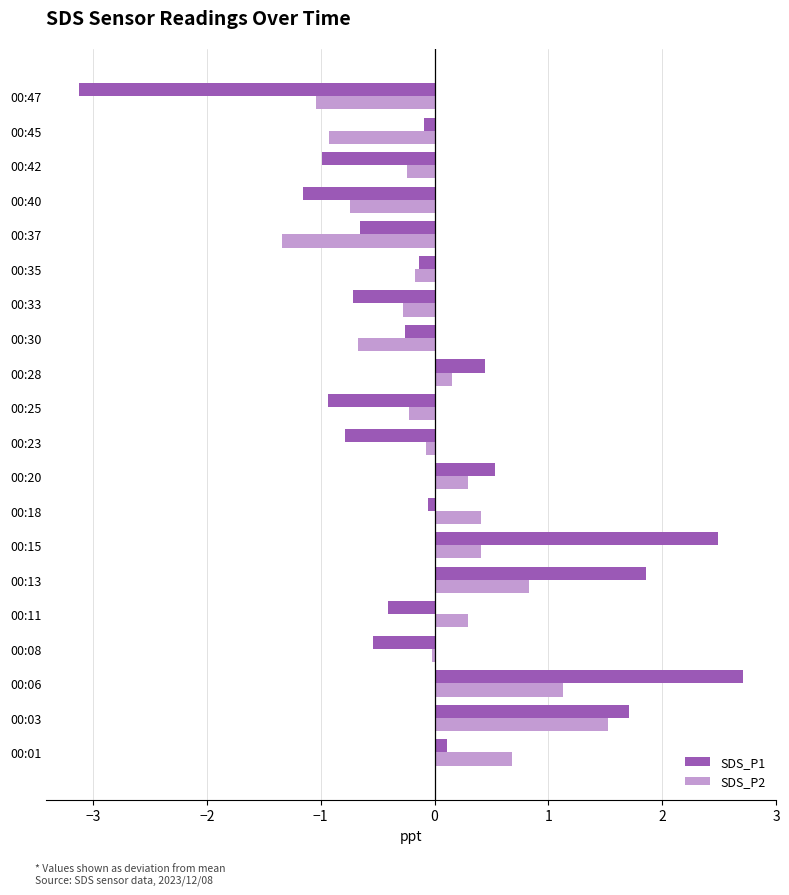

Which series has the widest spread of values?

SDS_P1